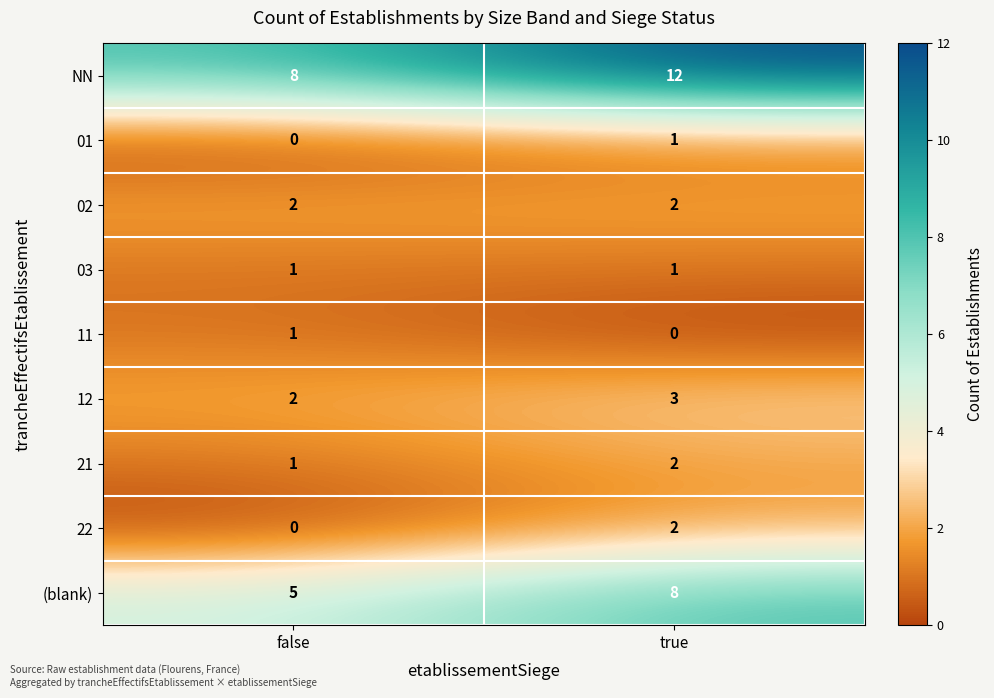

What is the sum of all 12 values?

5